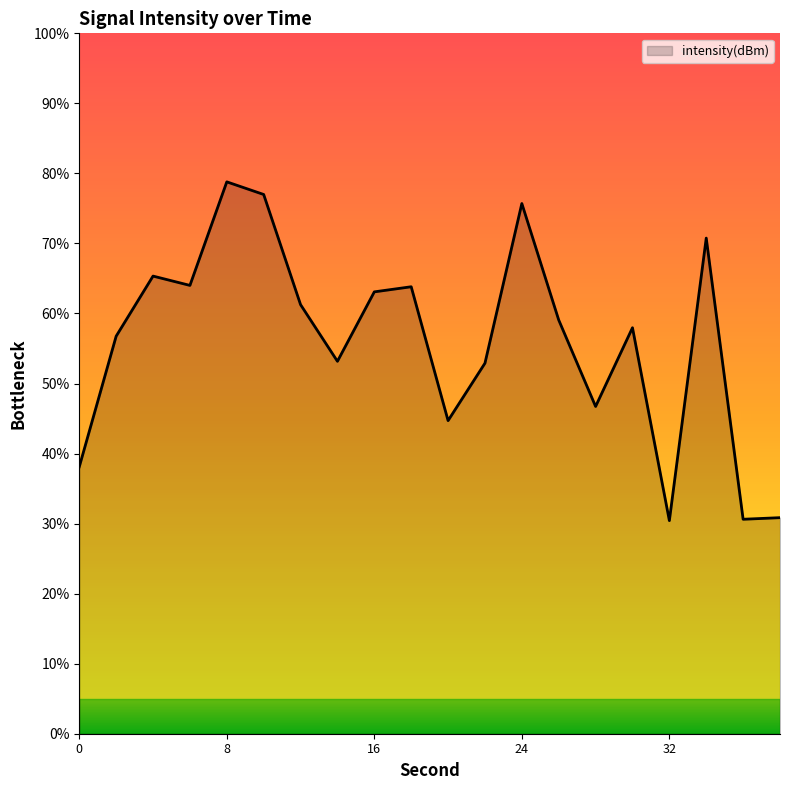

What is the difference between the maximum and minimum values?

48.4